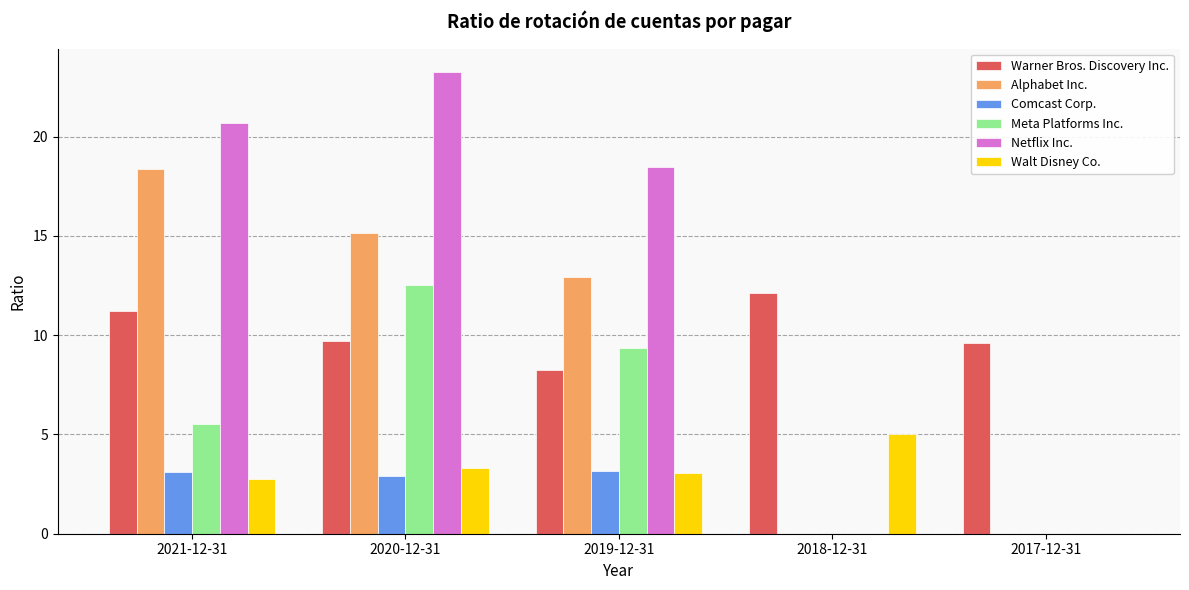

What is the highest value of the Alphabet Inc. series?

18.4